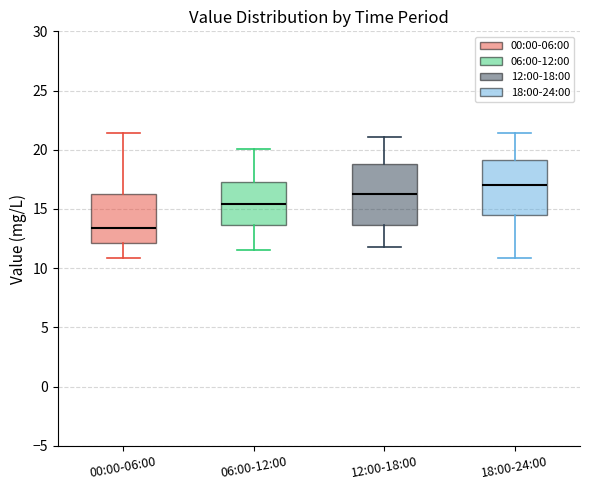

Which box has the highest median line?

18:00-24:00